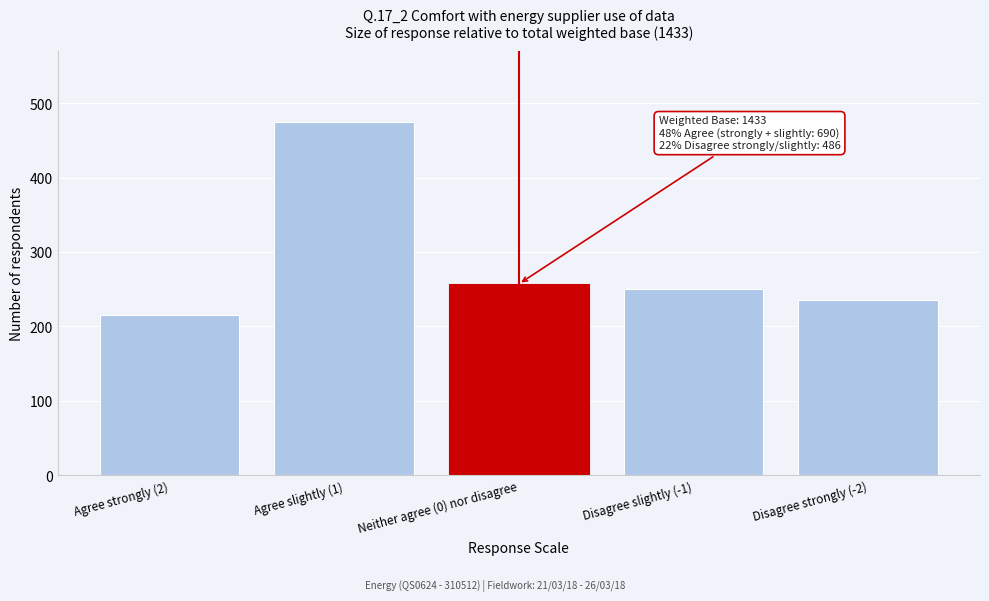

Reading right to left, what are all the values shown in this chart?

236	250	257	475	215